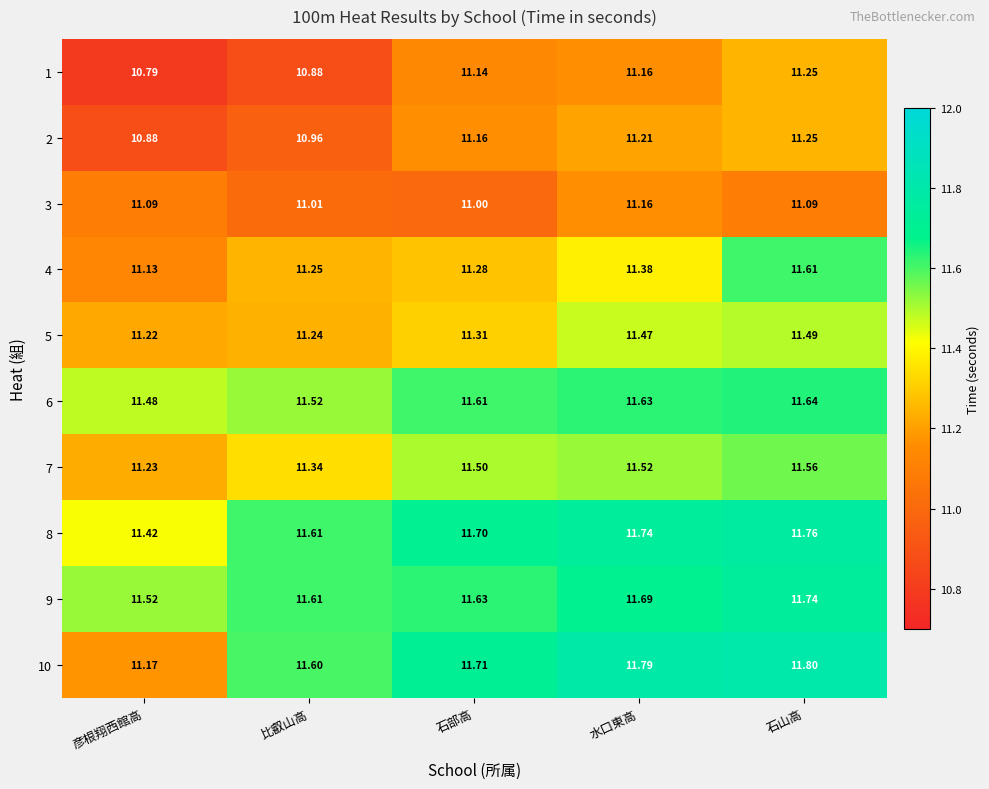

List the labels in order of 7 value, smallest first.

彦根翔西館高, 比叡山高, 石部高, 水口東高, 石山高